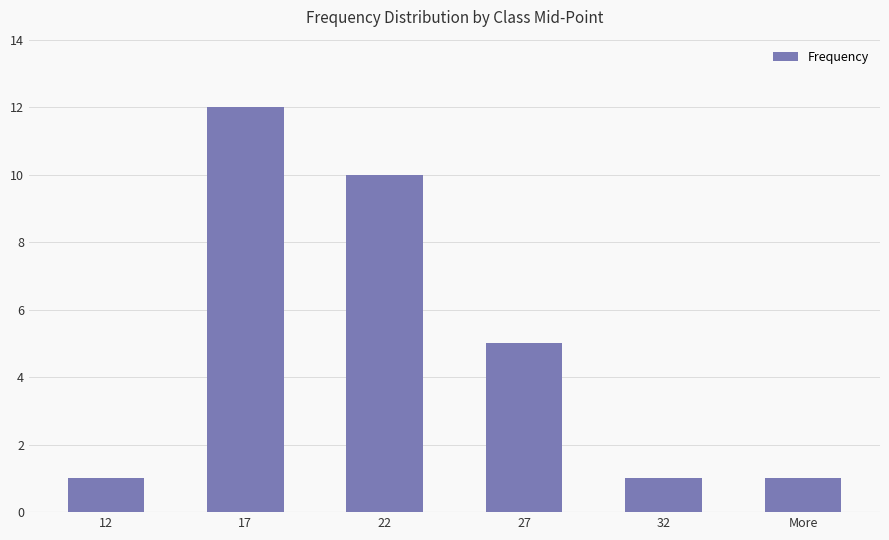

What is the approximate value at 22, to the nearest 10?

10